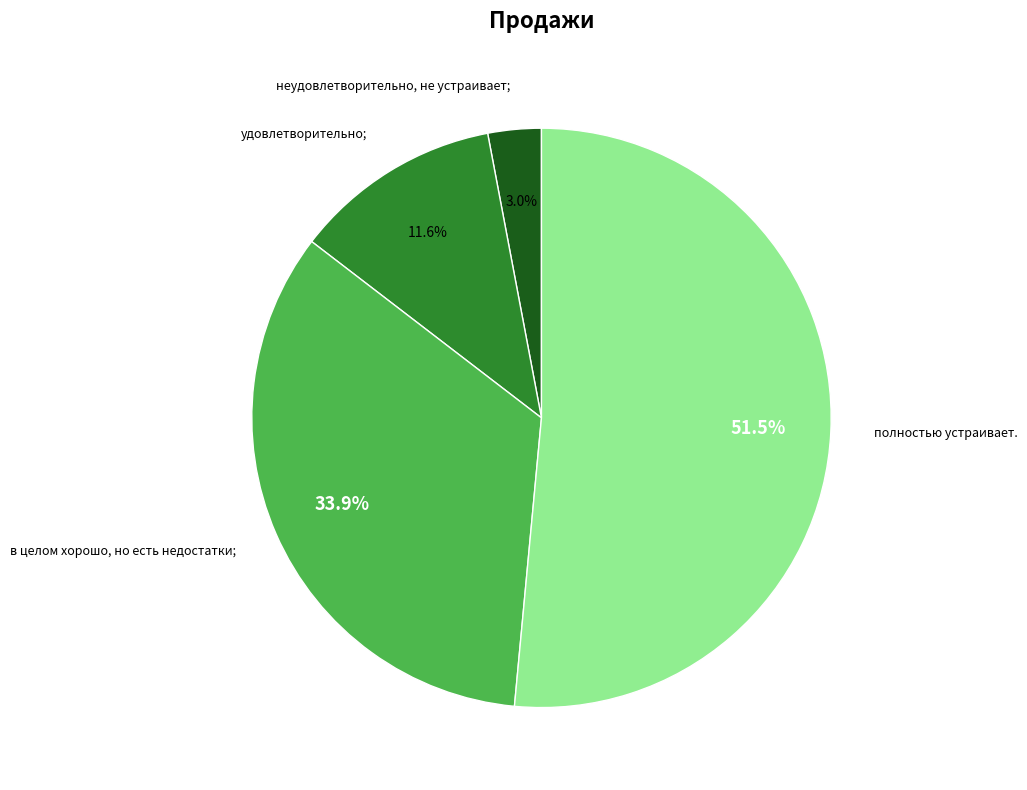

Rank the categories by value from lowest to highest.

неудовлетворительно, не устраивает;, удовлетворительно;, в целом хорошо, но есть недостатки;, полностью устраивает.